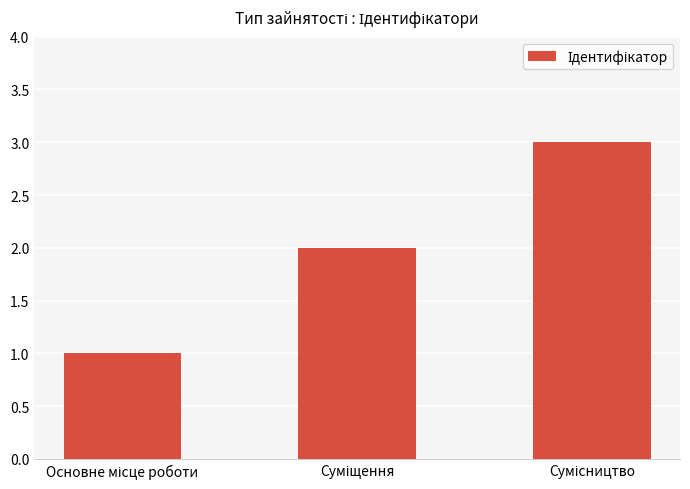

What is the maximum value shown in the chart?

3